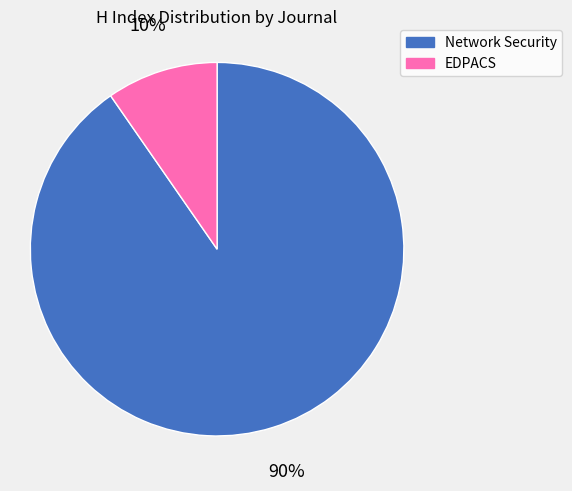

Which has a higher value, EDPACS or Network Security?

Network Security